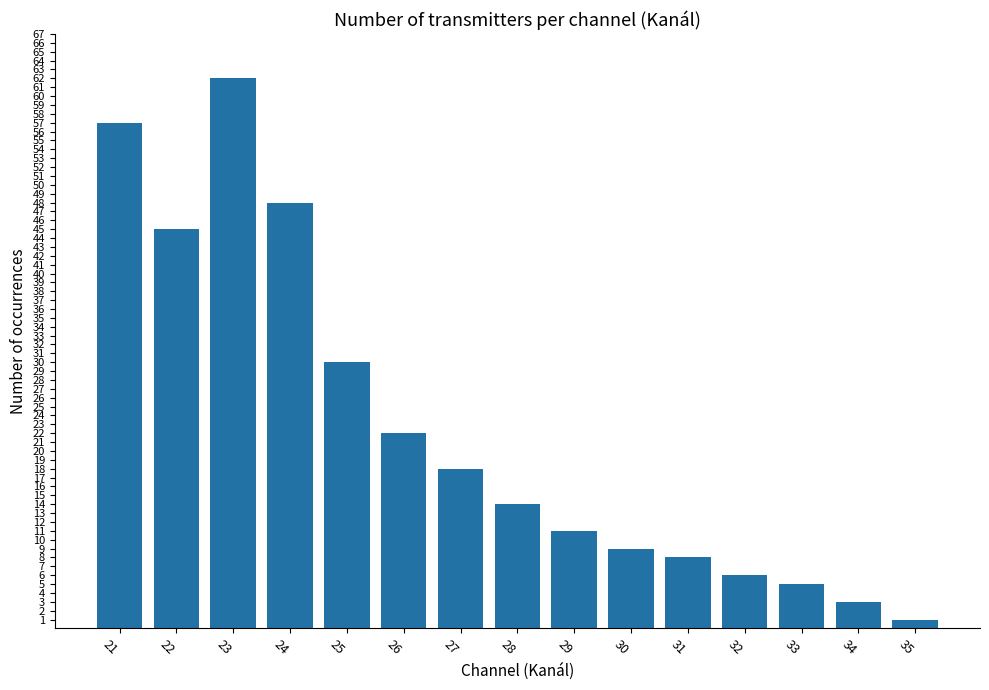

Rank the categories by value from lowest to highest.

35, 34, 33, 32, 31, 30, 29, 28, 27, 26, 25, 22, 24, 21, 23